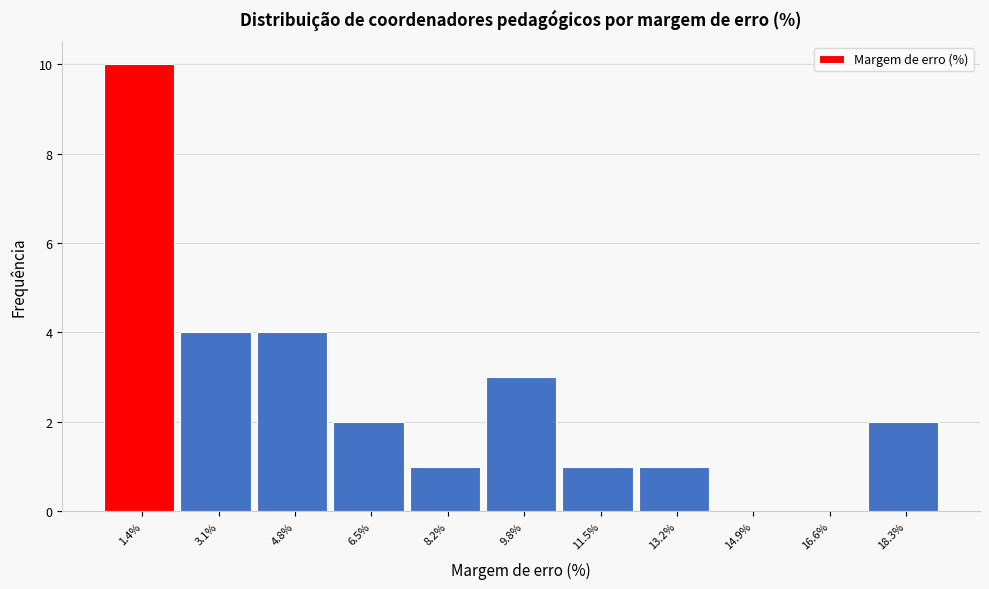

What is the change in value from 13.2% to 18.3%?

+1